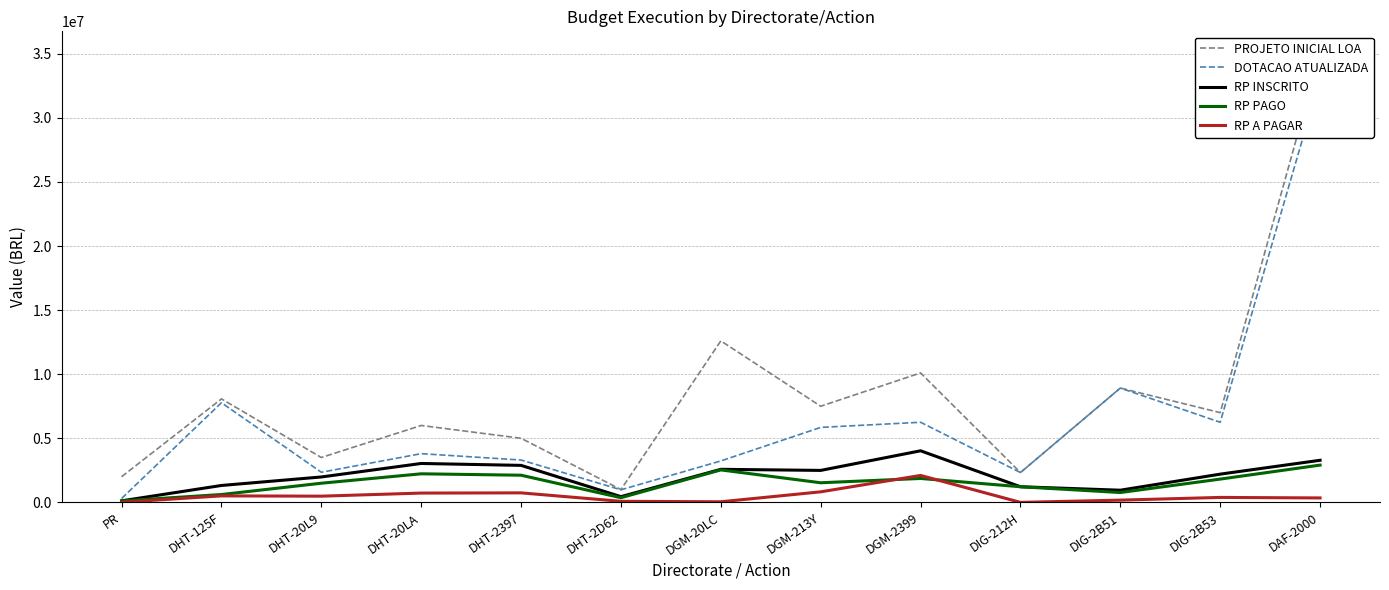

How many positive values does the RP A PAGAR series have?

12